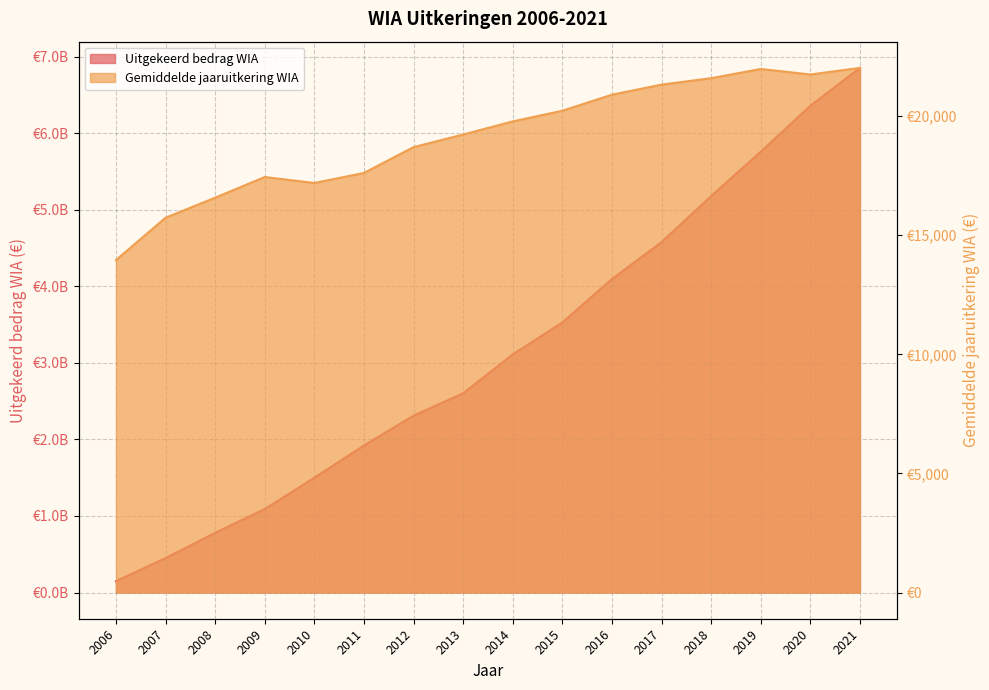

What is the minimum value shown in the chart?

13956